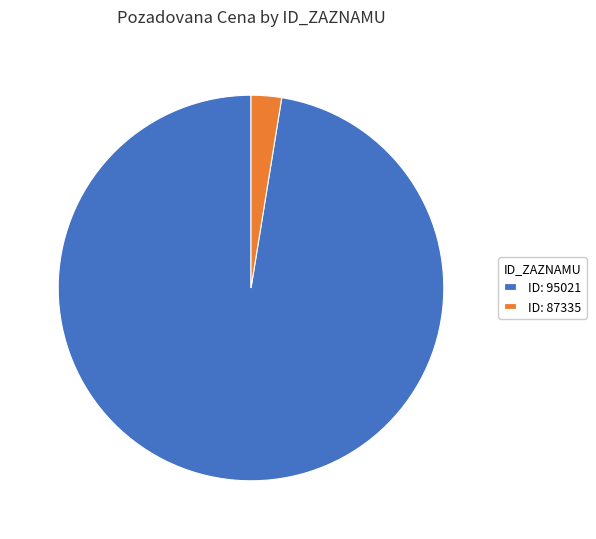

Rank the categories by value from highest to lowest.

ID: 95021, ID: 87335